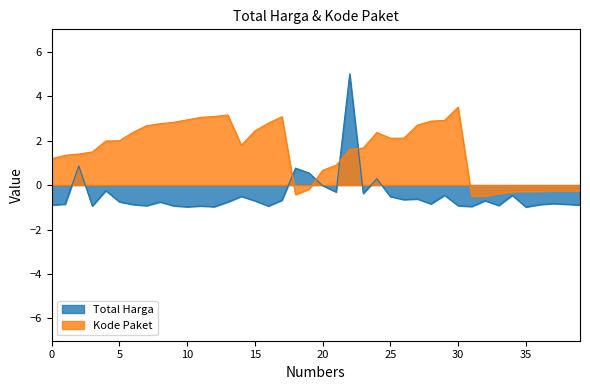

What is the smallest value displayed?

-1.0